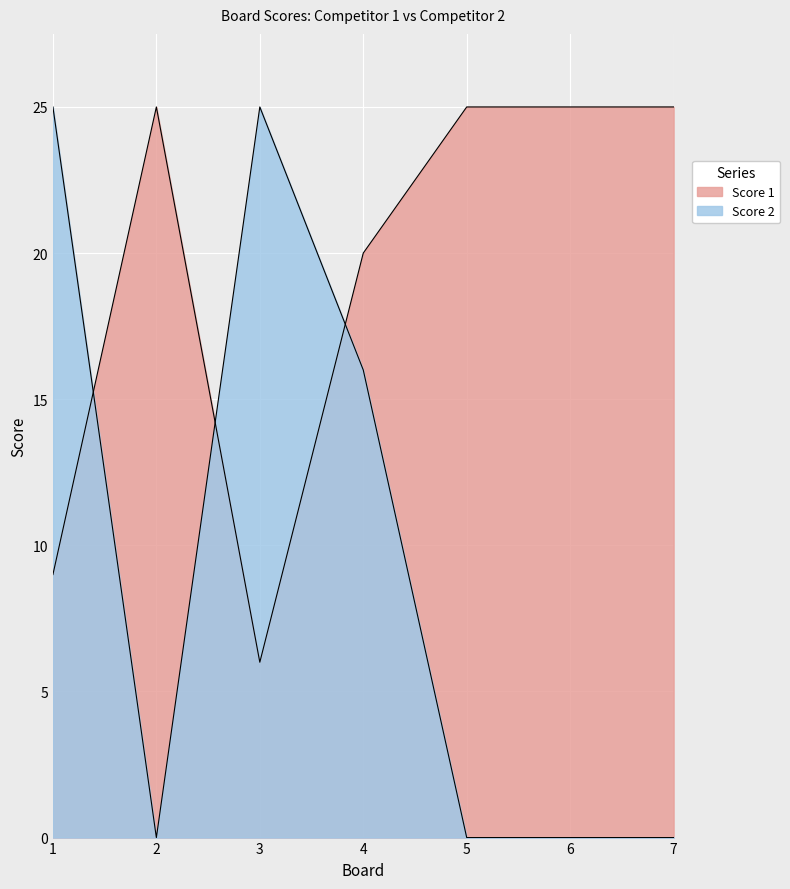

At how many categories does at least one series exceed 0?

7